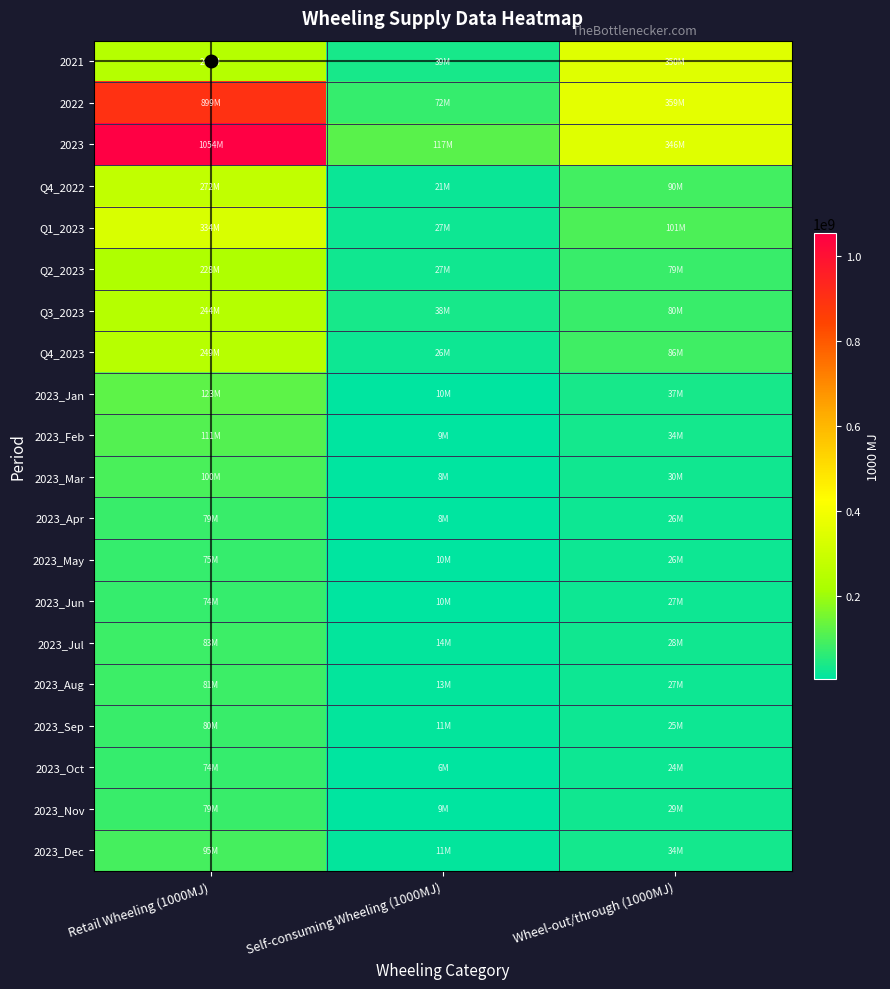

At how many categories does at least one series exceed 177759009?

2